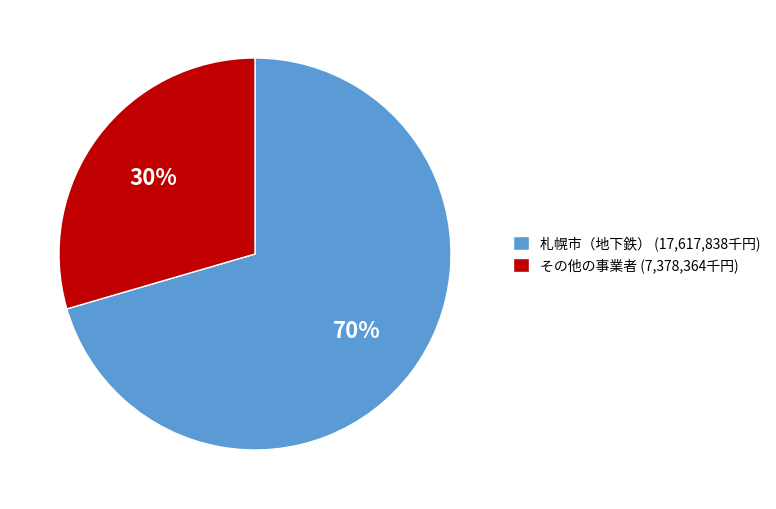

To the nearest percent, what portion does その他の事業者 (7,378,364千円) represent?

30%